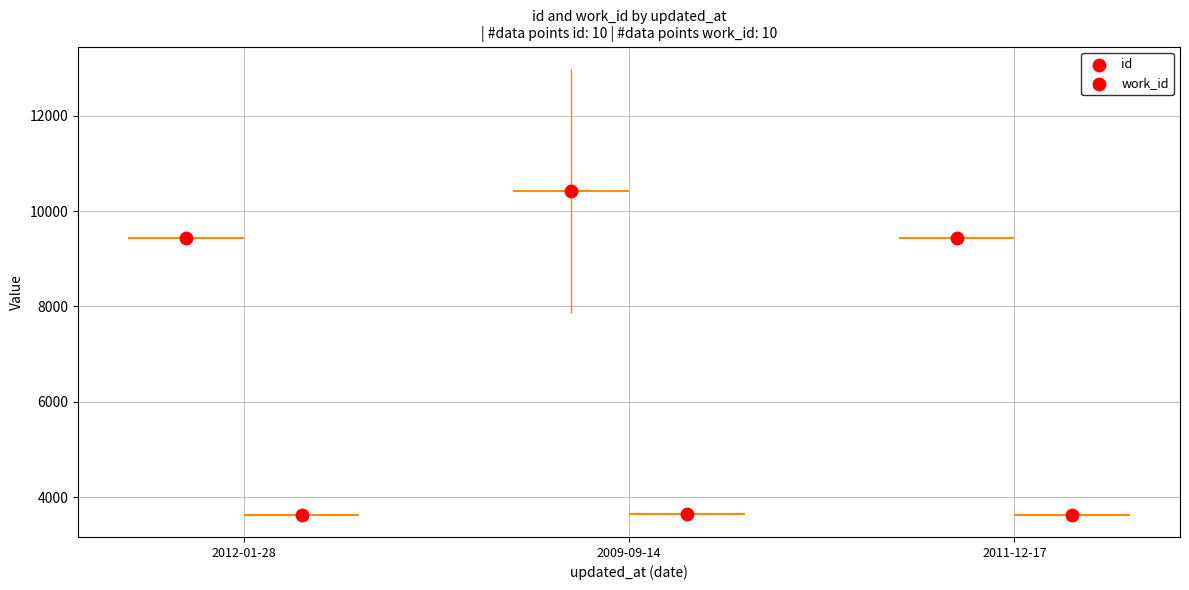

Which series contains the lowest Y value?

work_id